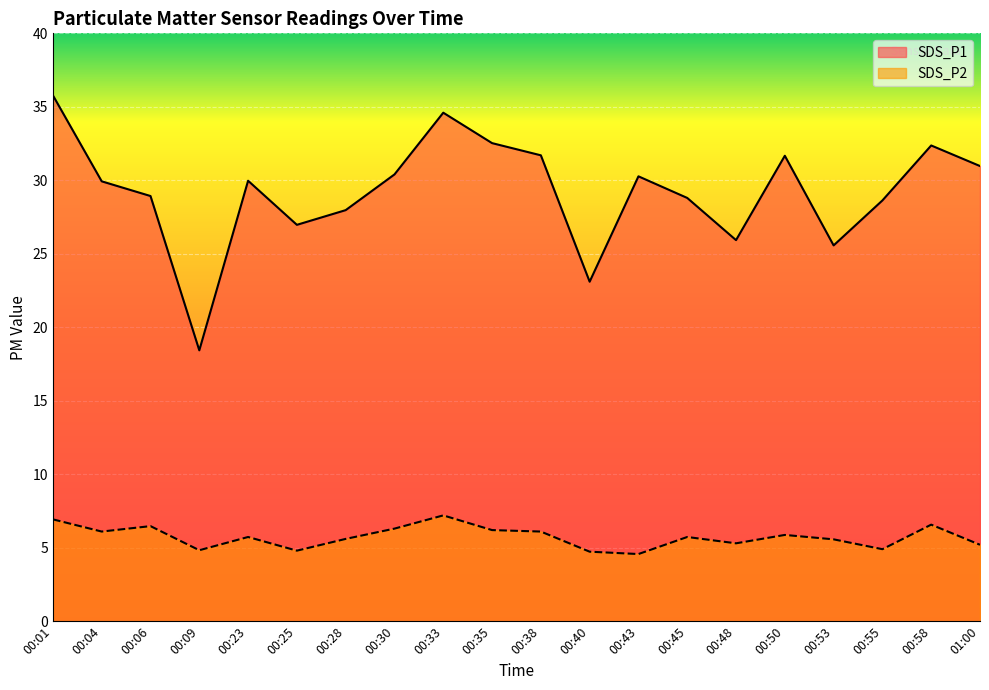

Which series has the widest spread of values?

SDS_P1